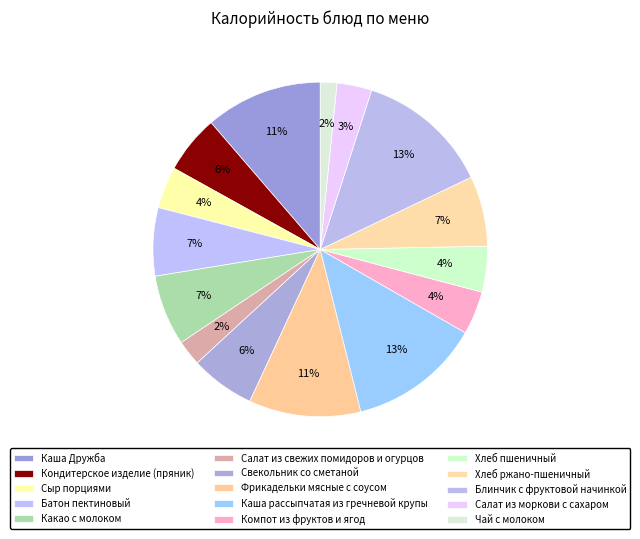

Is it true that Компот из фруктов и ягод is 4% of the pie?

True